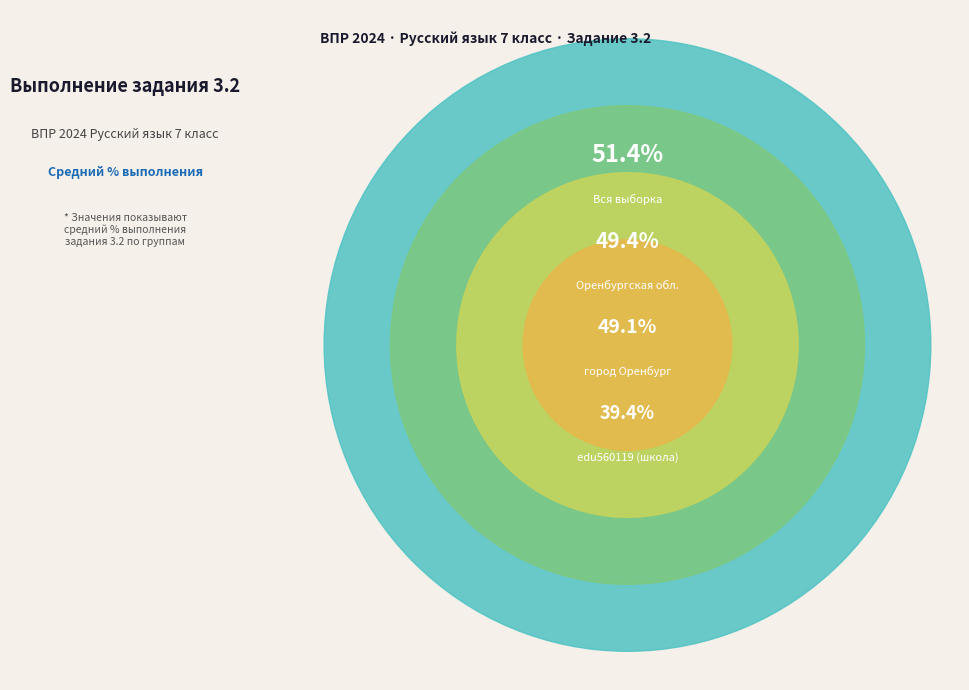

How many segments does this pie chart have?

4